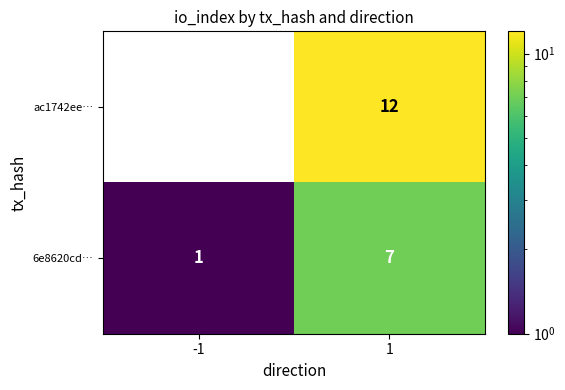

Rank the series by their maximum value, from lowest to highest.

6e8620cd…, ac1742ee…